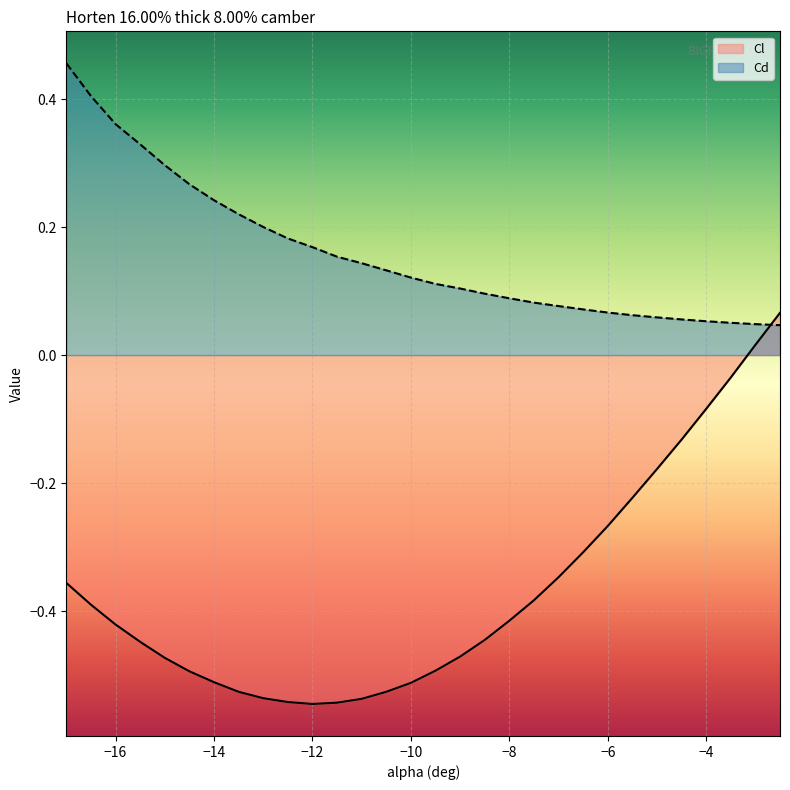

How many lines are shown in the chart?

2